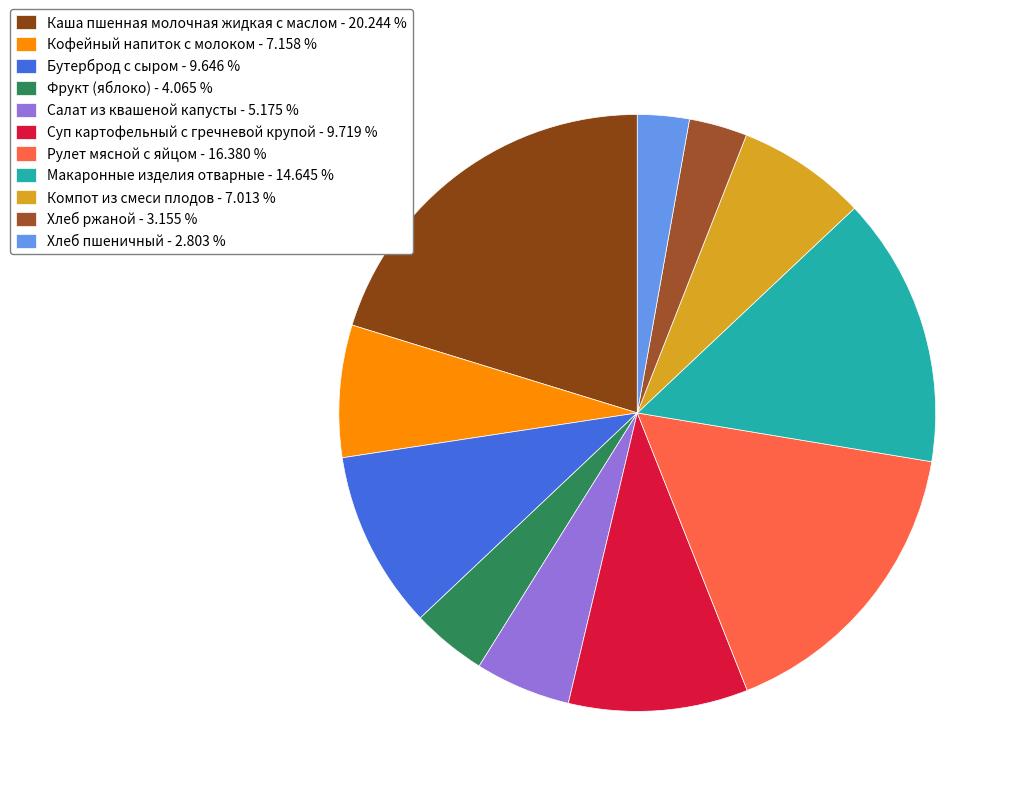

Rank the categories by value from lowest to highest.

Хлеб пшеничный, Хлеб ржаной, Фрукт (яблоко), Салат из квашеной капусты, Компот из смеси плодов, Кофейный напиток с молоком, Бутерброд с сыром, Суп картофельный с гречневой крупой, Макаронные изделия отварные, Рулет мясной с яйцом, Каша пшенная молочная жидкая с маслом